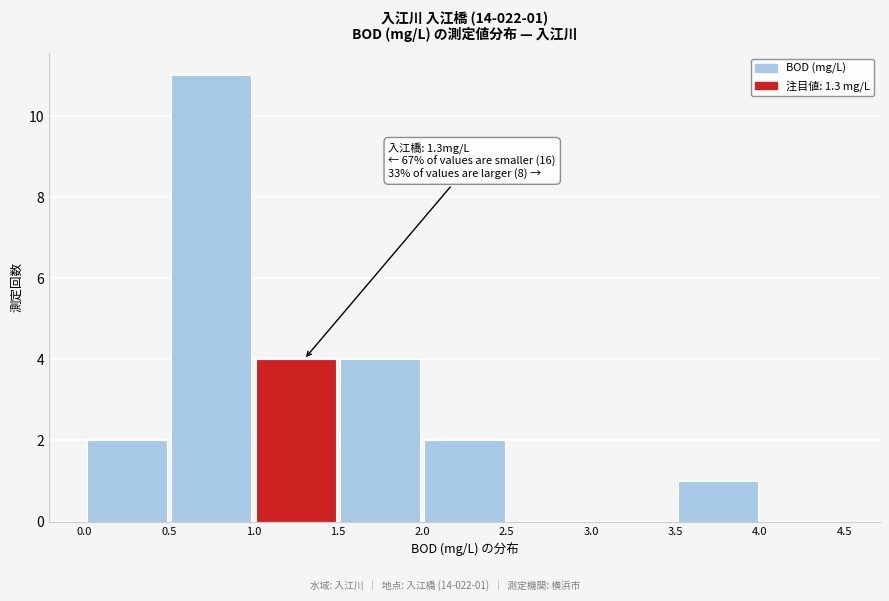

Over which range of the x-axis is the bar tallest?

0.5 to 1.0